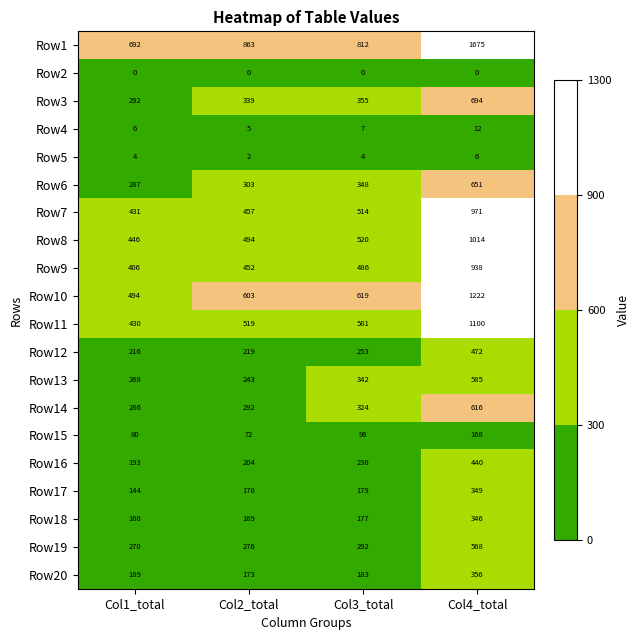

What is the spread (max minus min) of values at Col2_total?

863